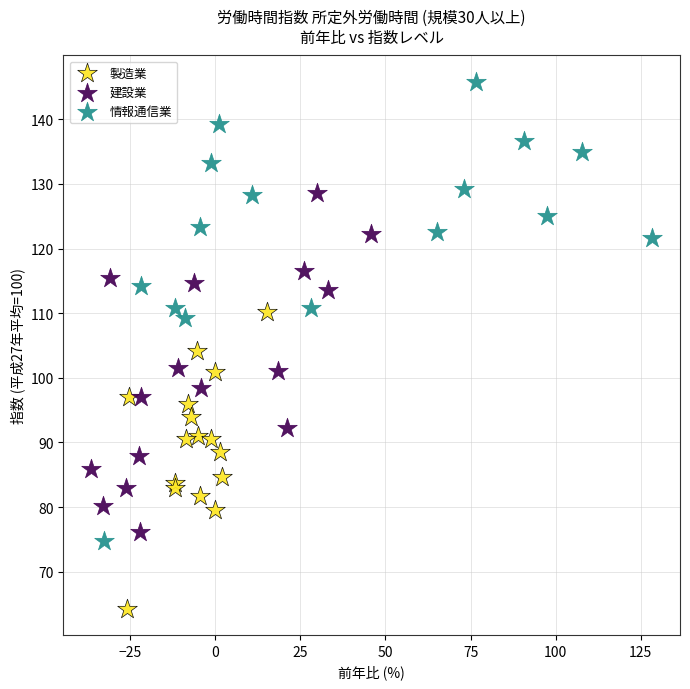

Which series reaches the minimum Y coordinate?

製造業